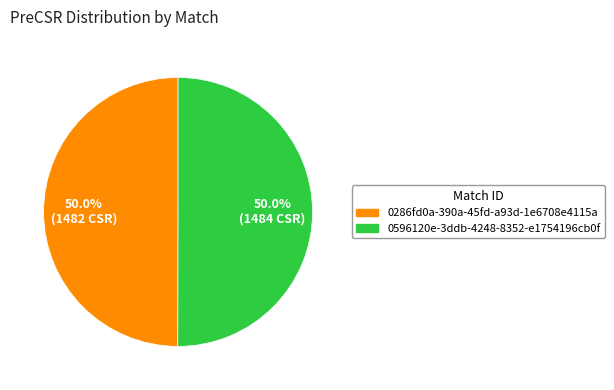

What is the total percentage of 0596120e-3ddb-4248-8352-e1754196cb0f and 0286fd0a-390a-45fd-a93d-1e6708e4115a?

100.0%